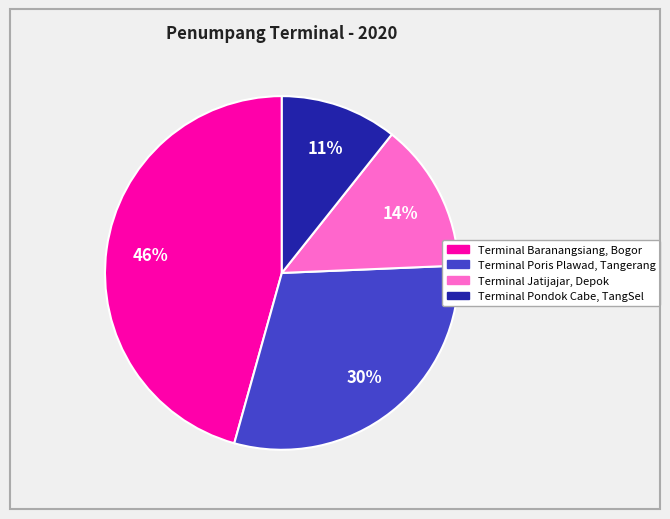

Which category has the biggest portion of the pie?

Terminal Baranangsiang, Bogor